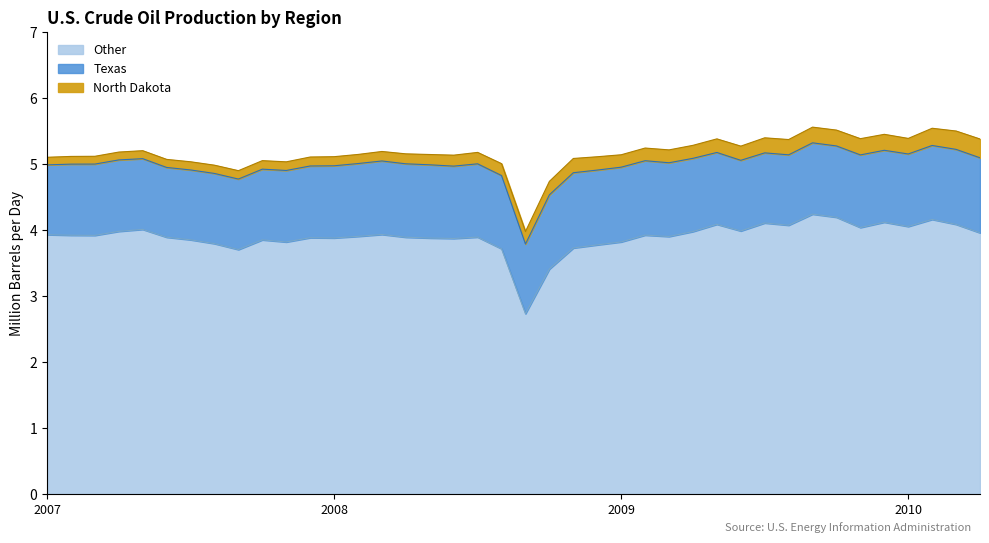

What is the lowest value of the North Dakota series?

0.1